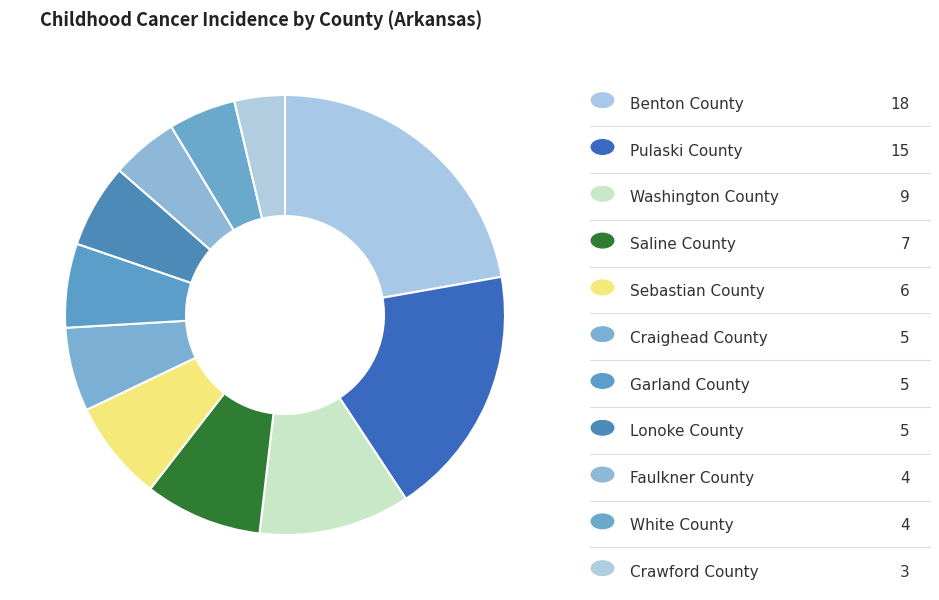

How many slices are in this pie chart?

11